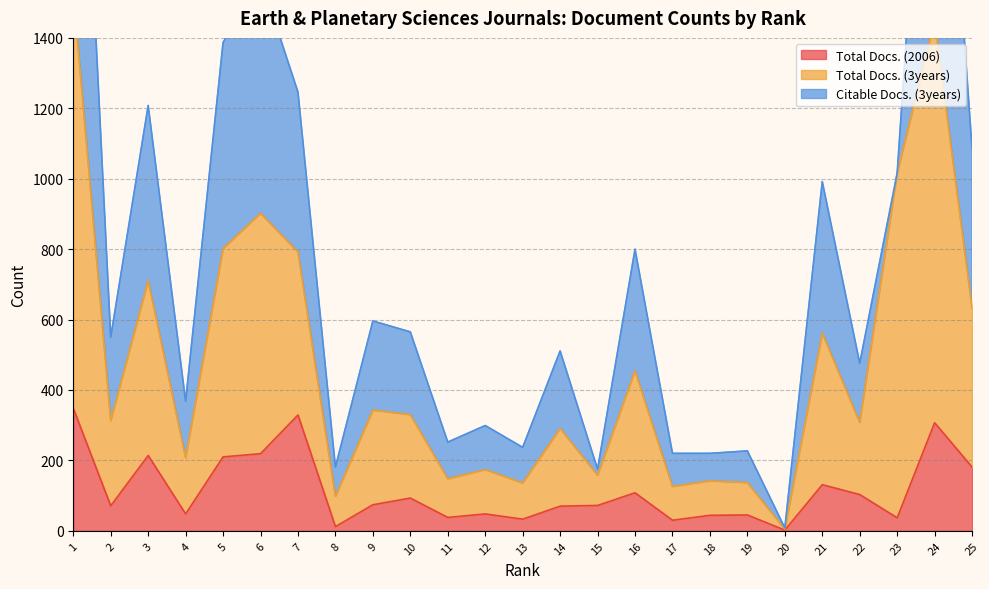

The Total Docs. (3years) series shows 126 at 17. True or false?

True